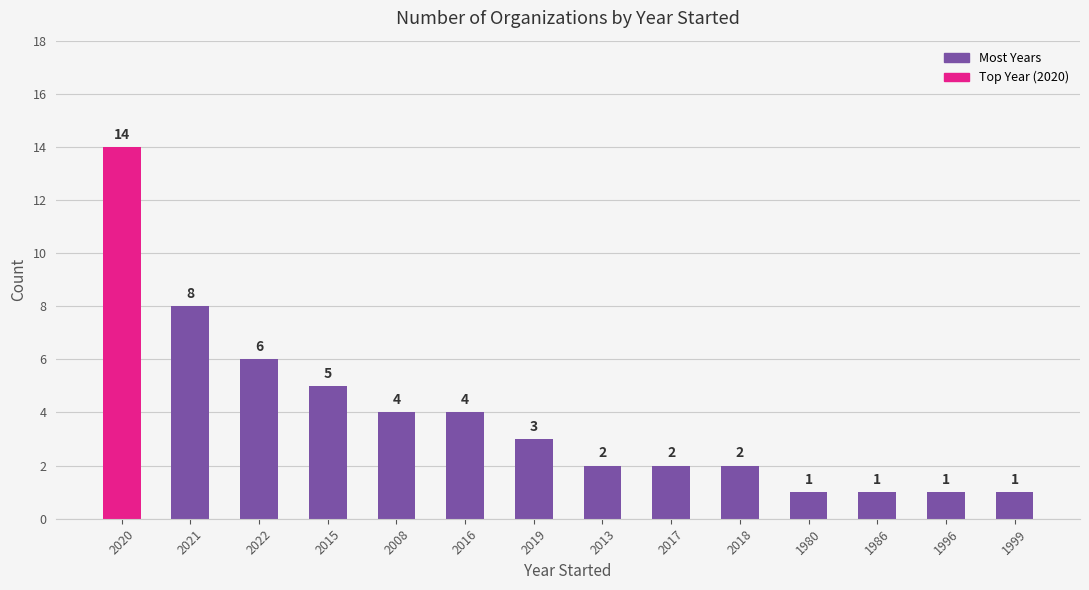

What is the minimum value shown in the chart?

1